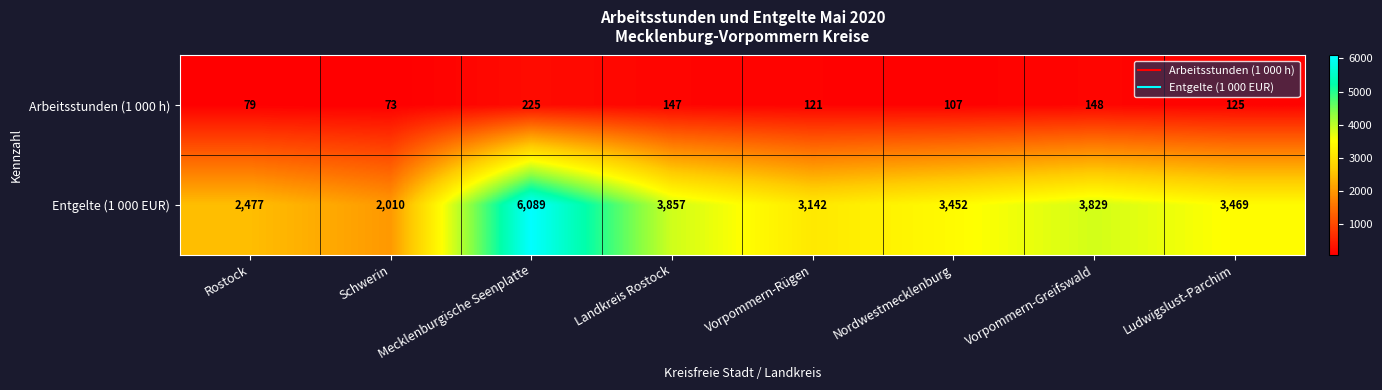

What is the minimum value shown in the chart?

73